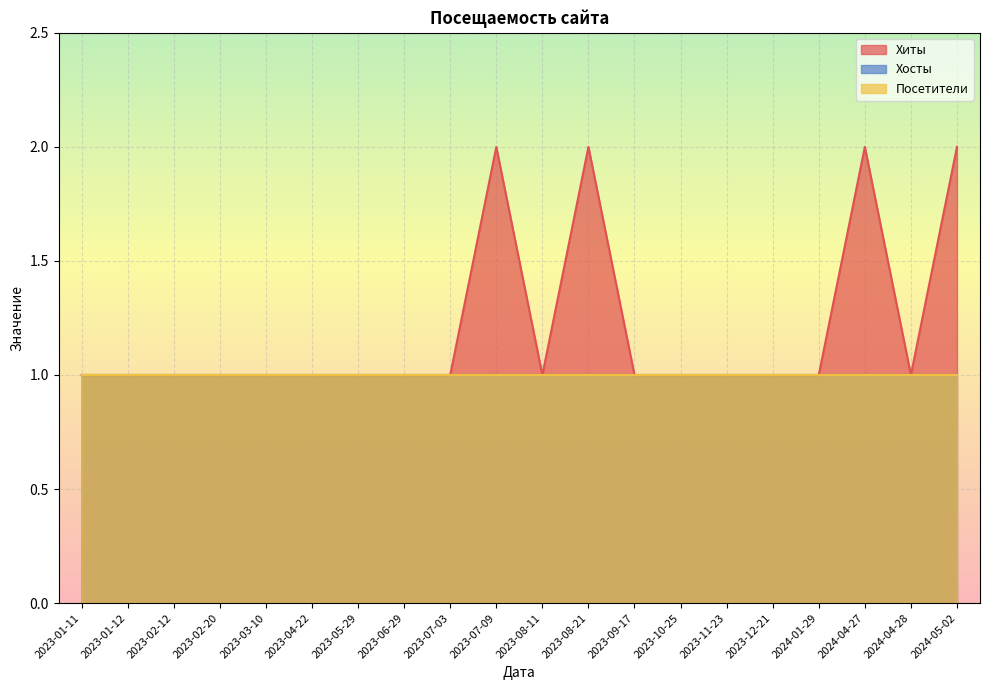

What are all the series names shown in the legend?

Хиты, Хосты, Посетители